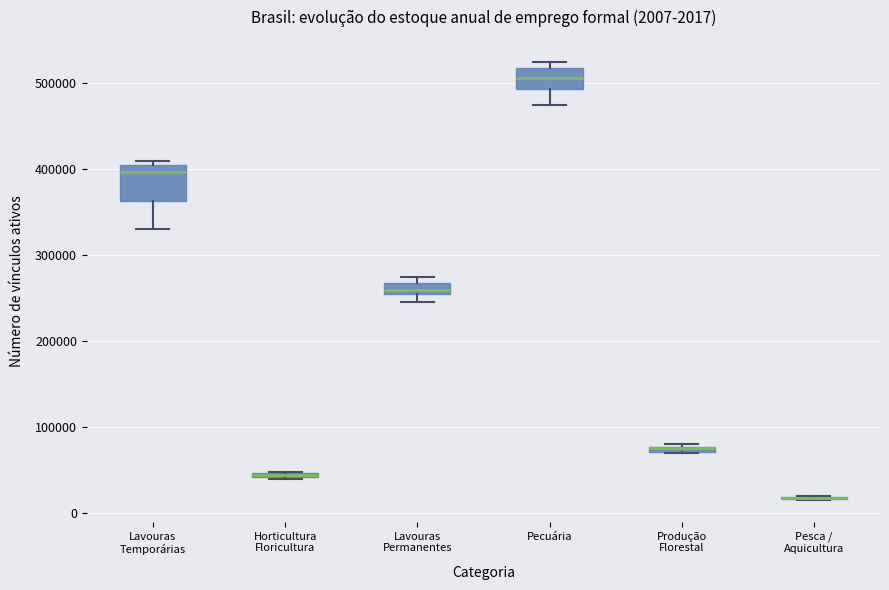

Which box is the tallest, from its lower edge to its upper edge?

Lavouras Temporárias